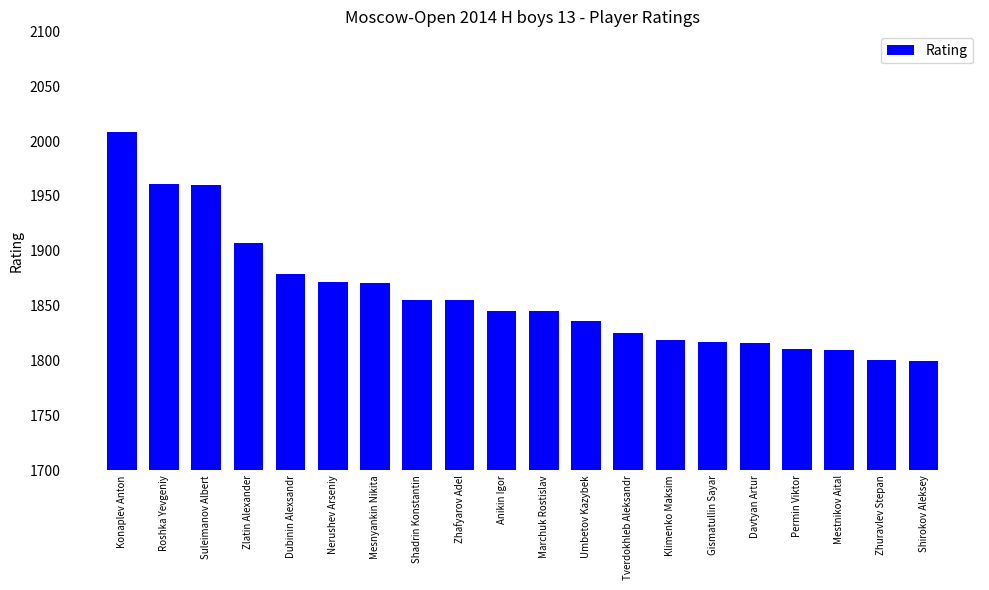

Where is the data nearest to the value 1904?

Zlatin Alexander